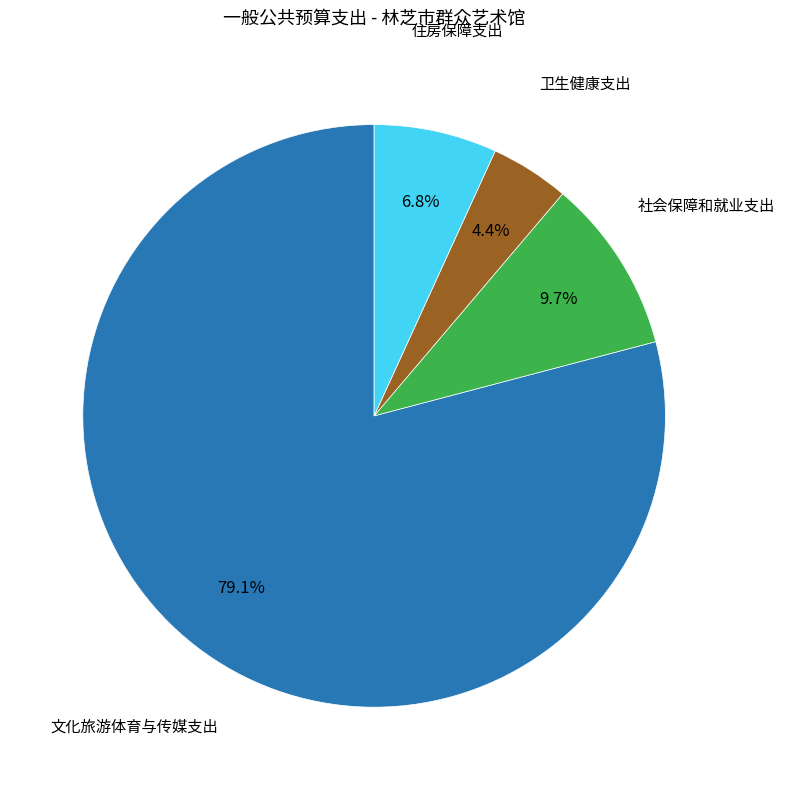

Is there a majority slice in this chart?

Yes